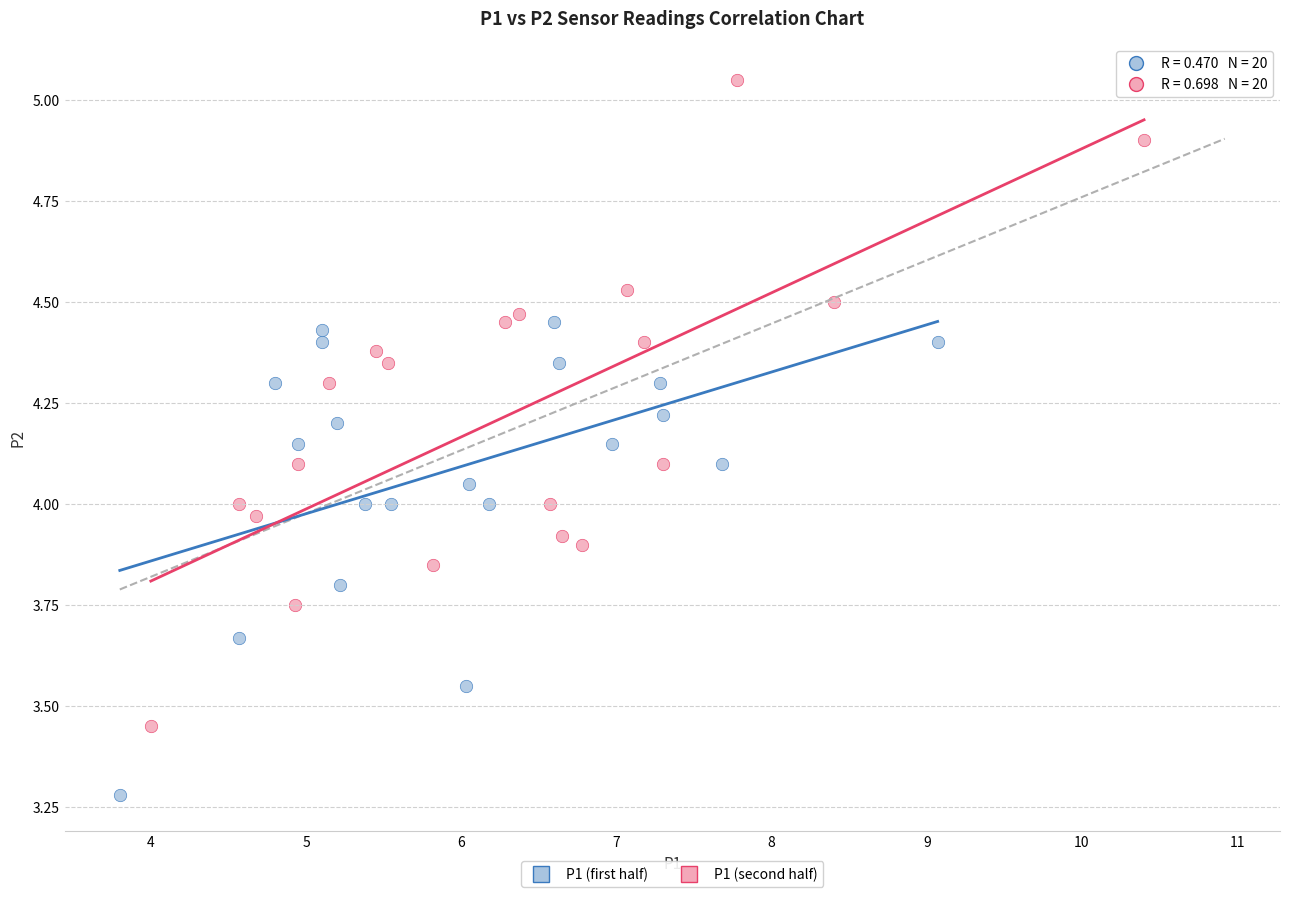

Which series has the largest Y range (max minus min)?

P1 (second half)